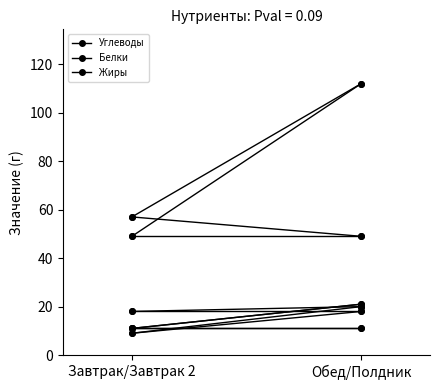

Is it true that Белки equals 34 at Обед/Полдник?

False